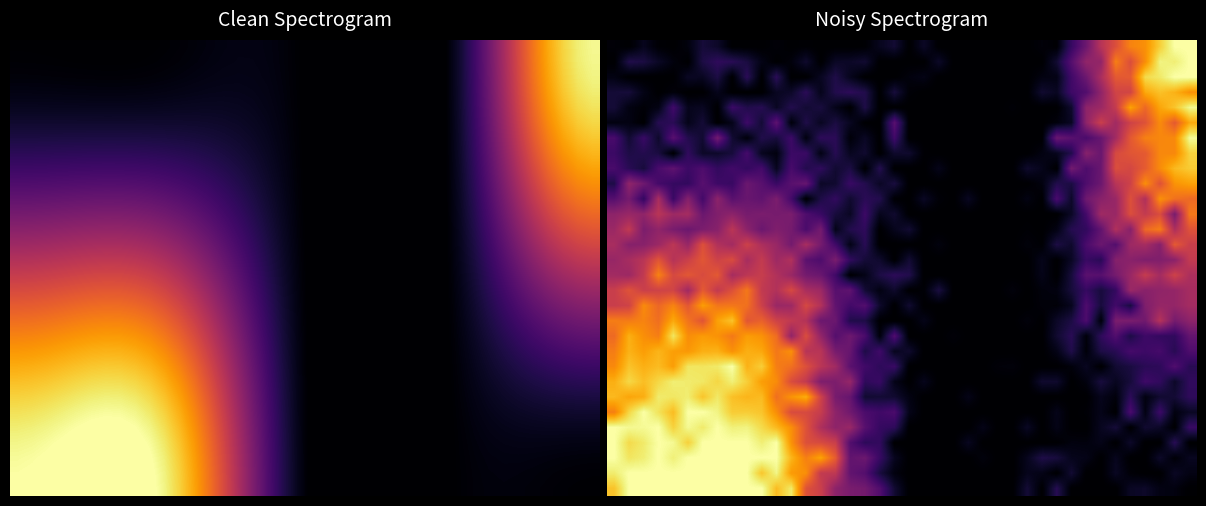

How many data points does each series have?

40